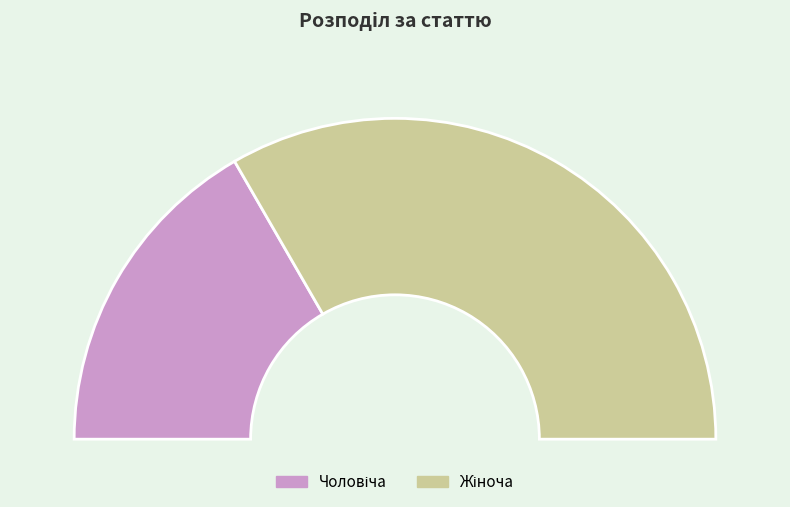

Rank the categories by value from lowest to highest.

Чоловіча, Жіноча